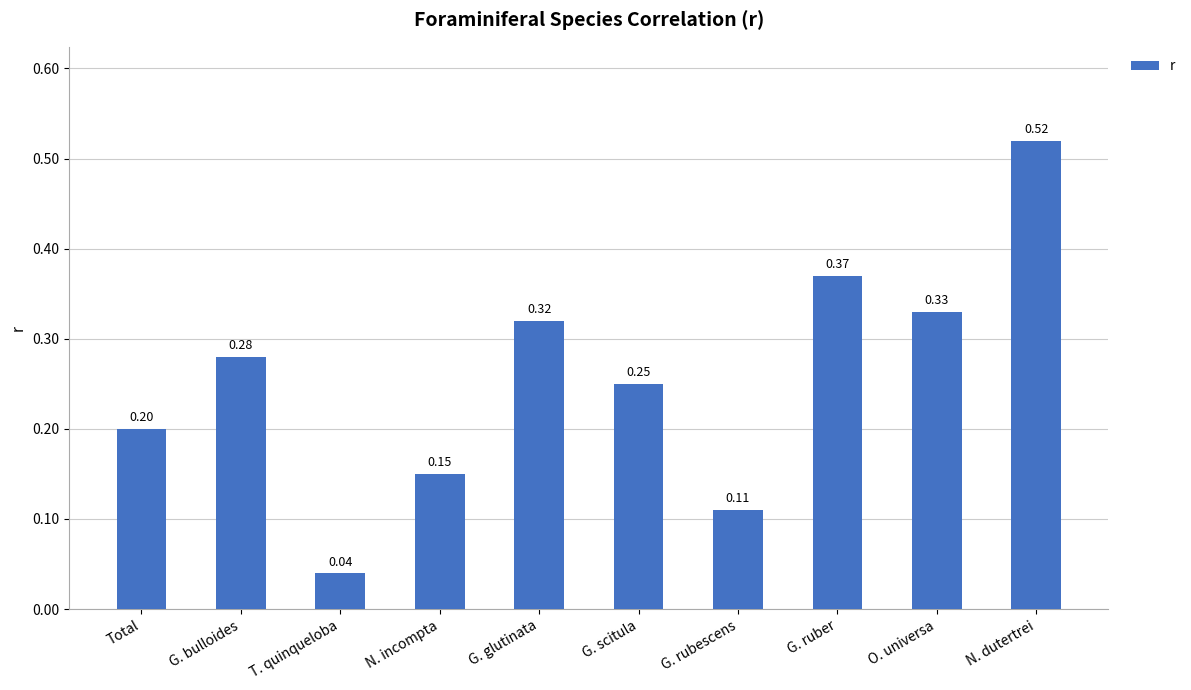

What value does the data have at Total?

0.2